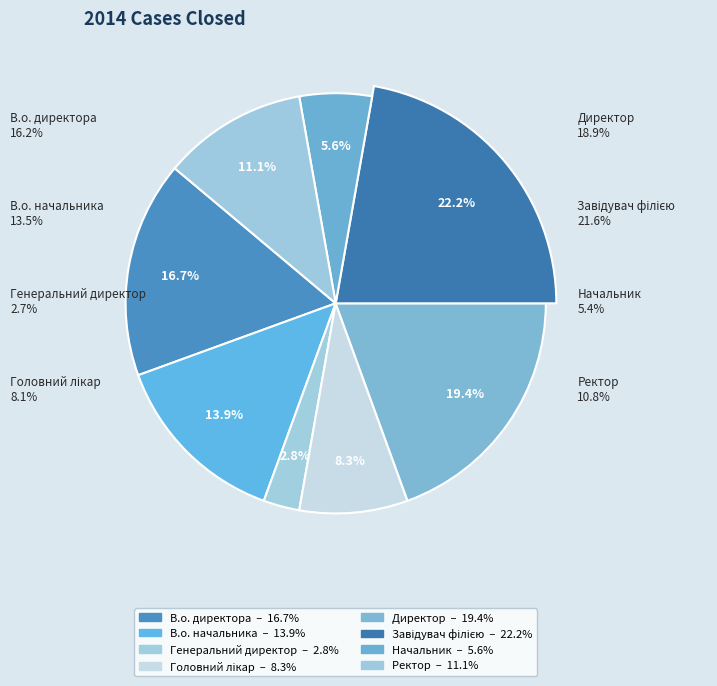

To the nearest percent, what is the difference between the Ректор and В.о. директора slice percentages?

6%